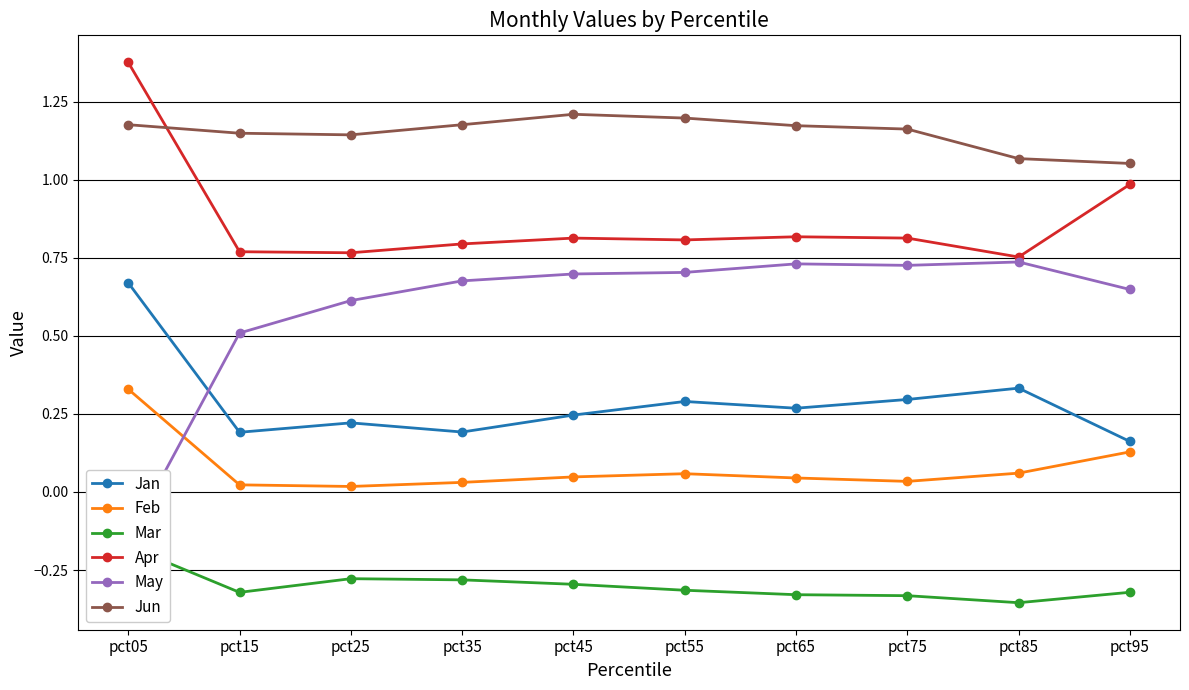

What is the value of the May point at the 9th from the left?

0.7